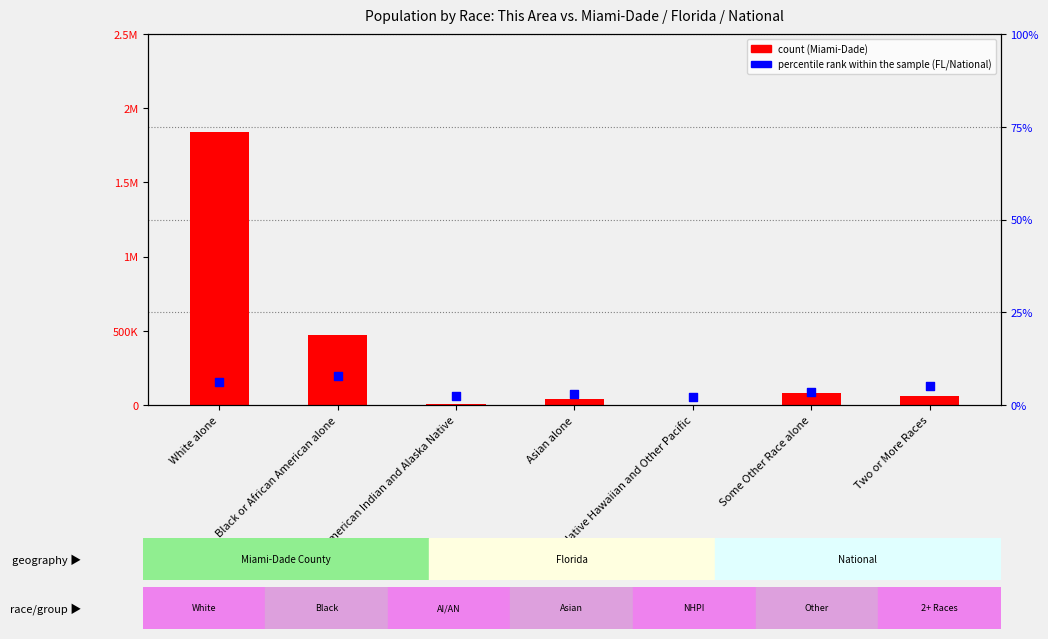

What are all the series names shown in the legend?

count, percentile rank within the sample